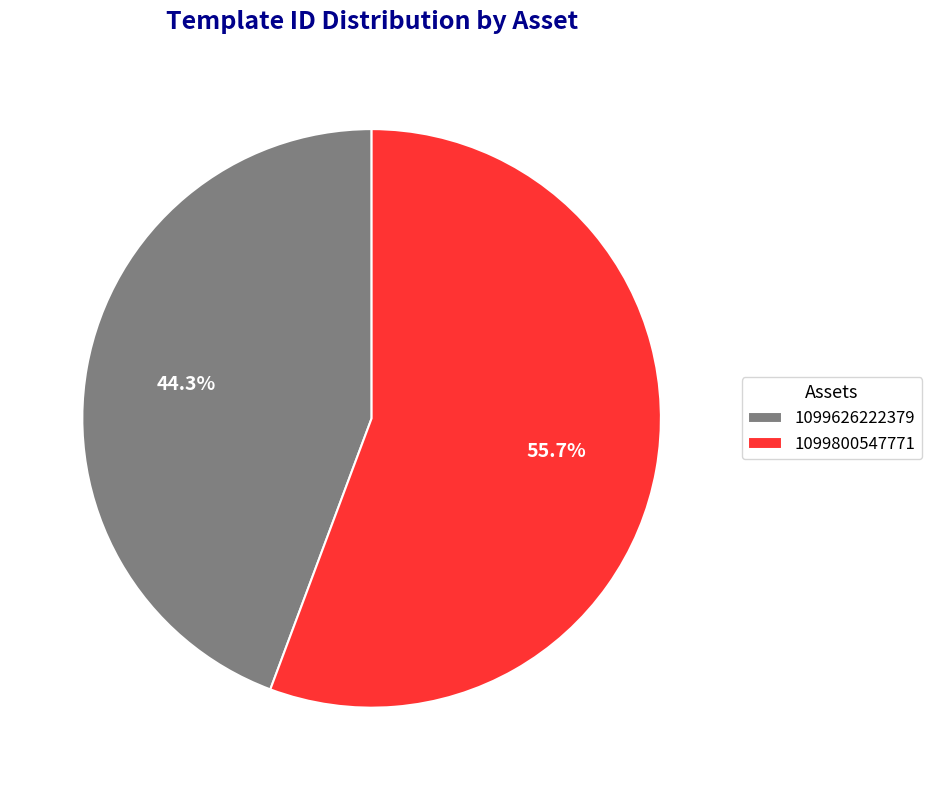

What is the ratio of the value at 1099626222379 to the value at 1099800547771?

0.8